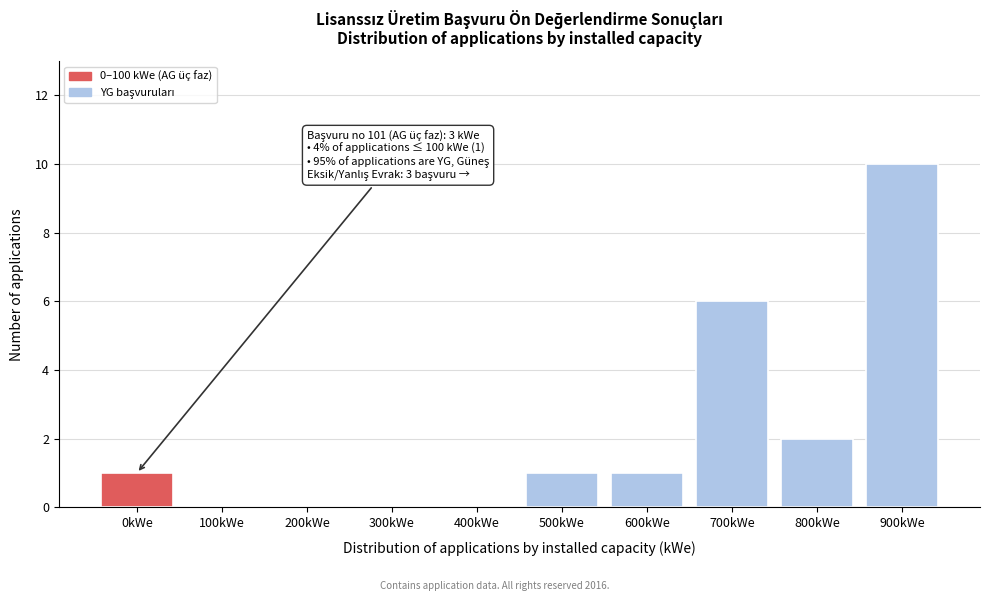

Reading left to right, transcribe all the data shown in this chart.

0kWe=1	100kWe=0	200kWe=0	300kWe=0	400kWe=0	500kWe=1	600kWe=1	700kWe=6	800kWe=2	900kWe=10